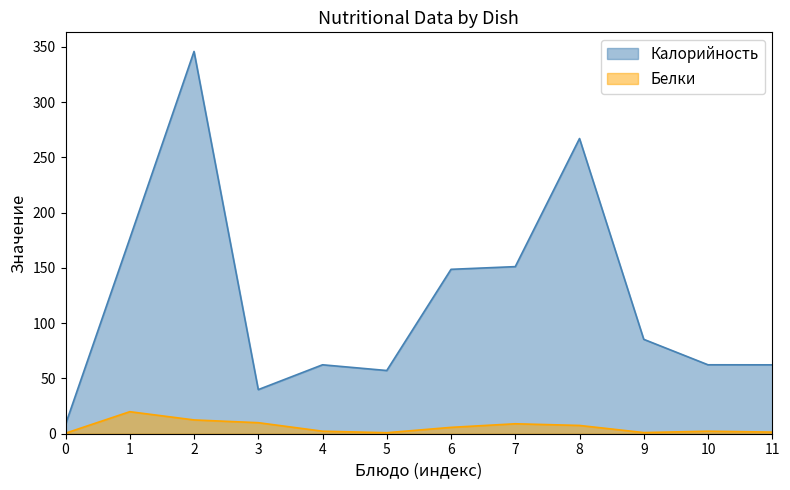

True or false: Белки and Калорийность cross at least once.

False